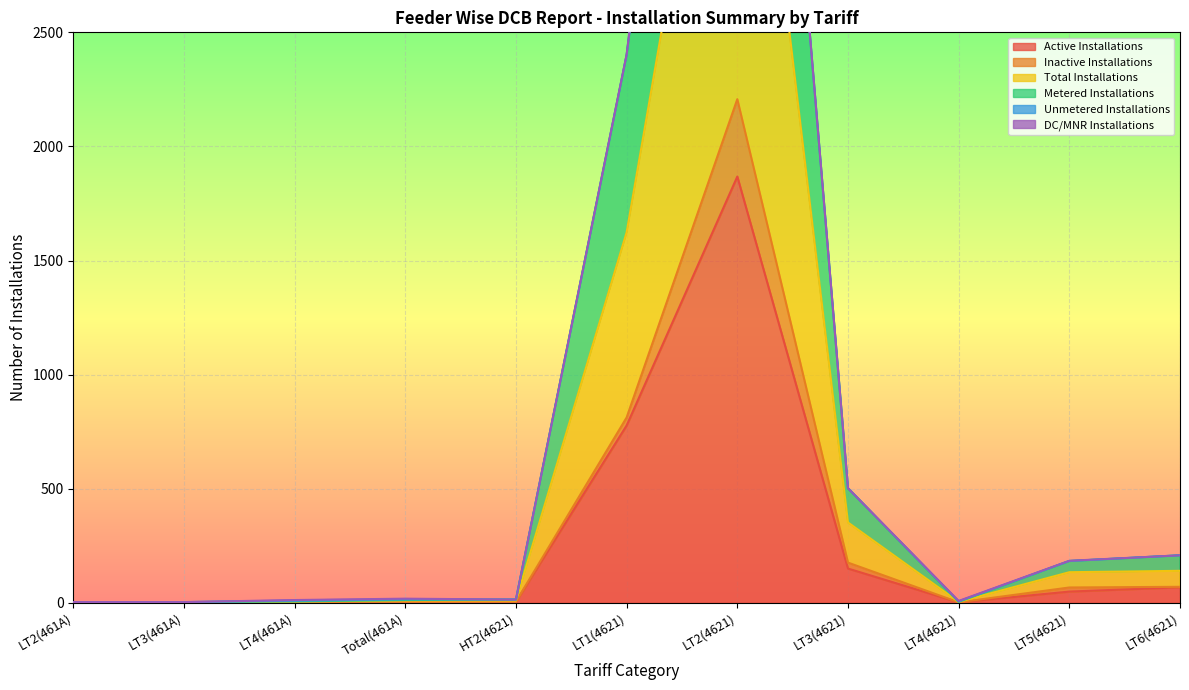

How many interior local peaks does the Active Installations series have?

2